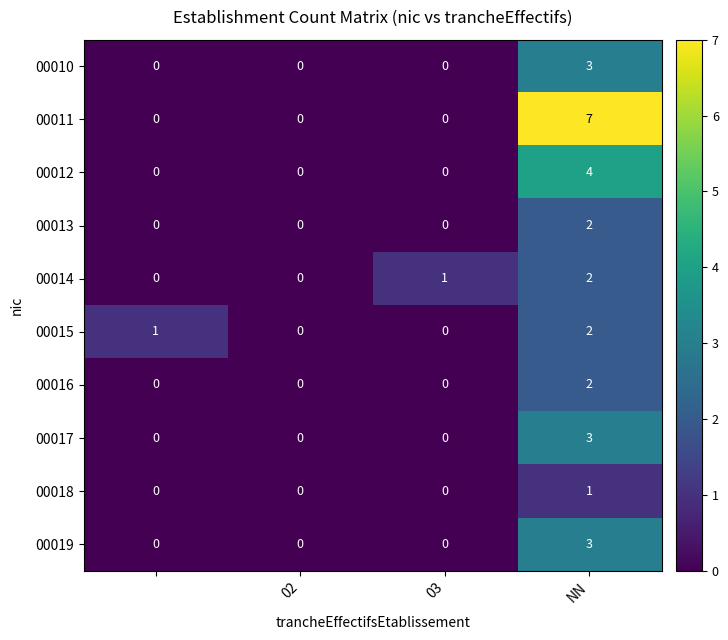

Count the 00018 values in the range 0 to 1.

4